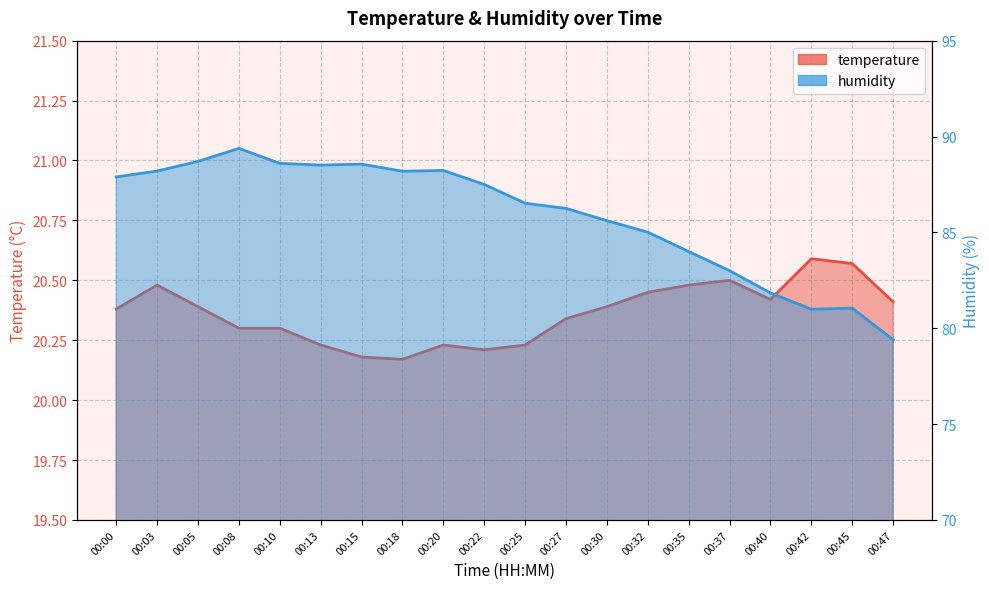

How many interior local peaks does the temperature series have?

4